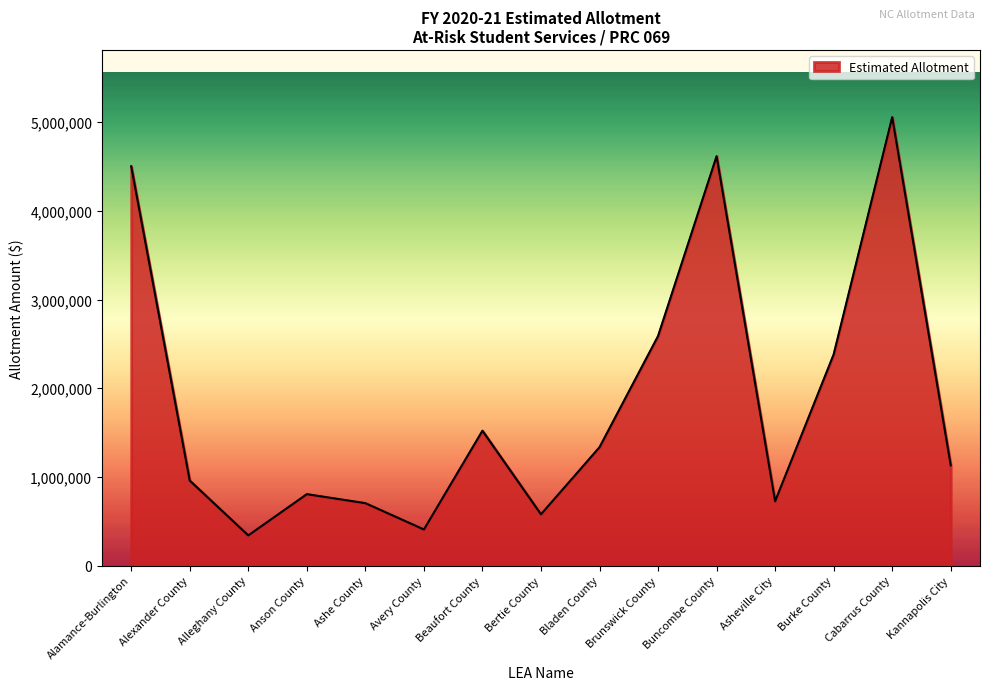

What is the change in value from Ashe County to Bertie County?

-125789